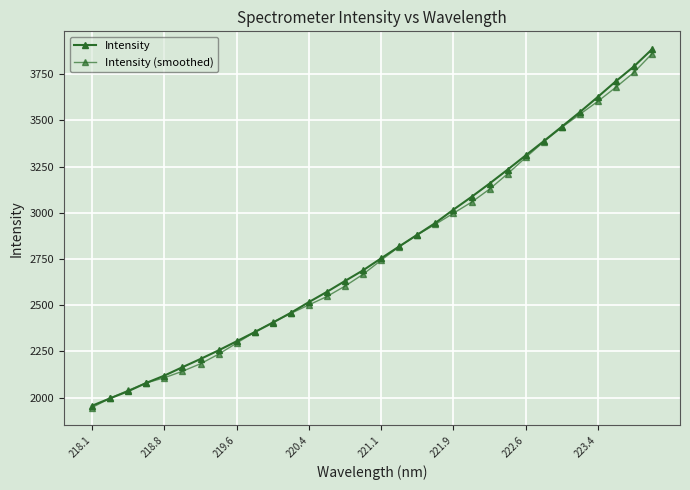

What is the difference between the maximum and minimum values in the Intensity (smoothed) series?

1913.8